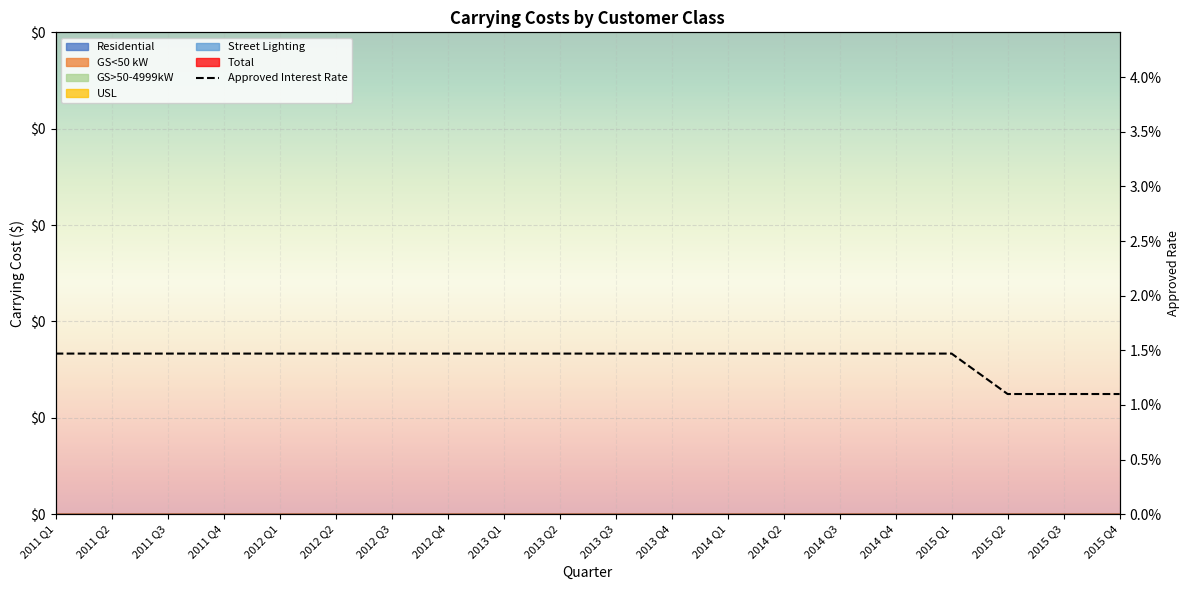

What position from the left is 2015 Q3?

19